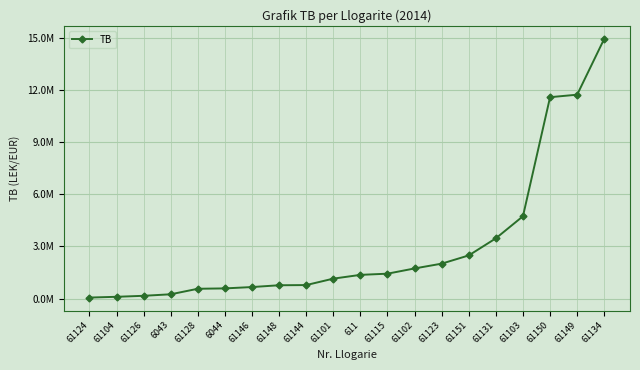

The value at 61150 is 11574631.1. True or false?

True